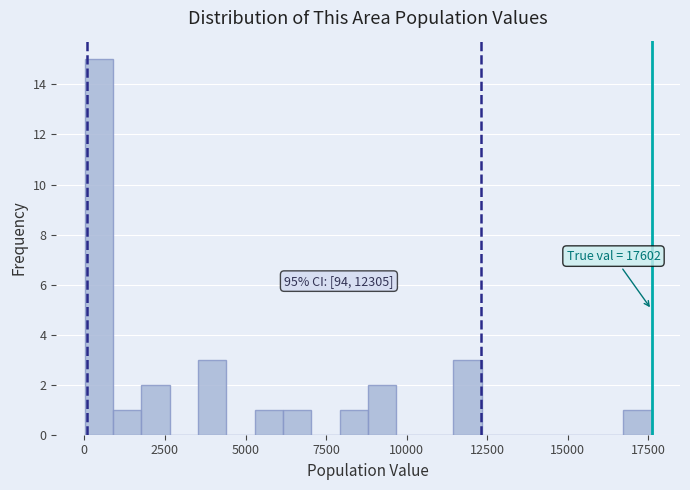

Around what value on the x-axis is the tallest bar? Give the approximate position of its centre, as read against the axis.

500